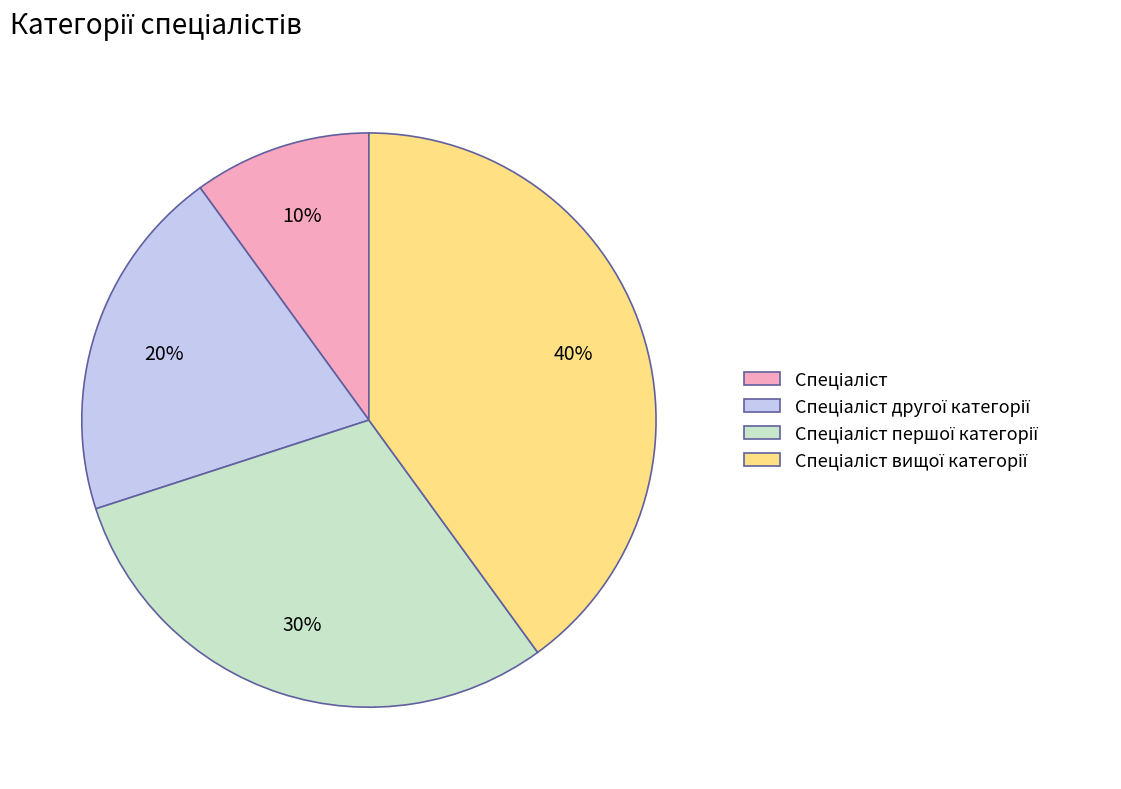

Is there a majority slice in this chart?

No